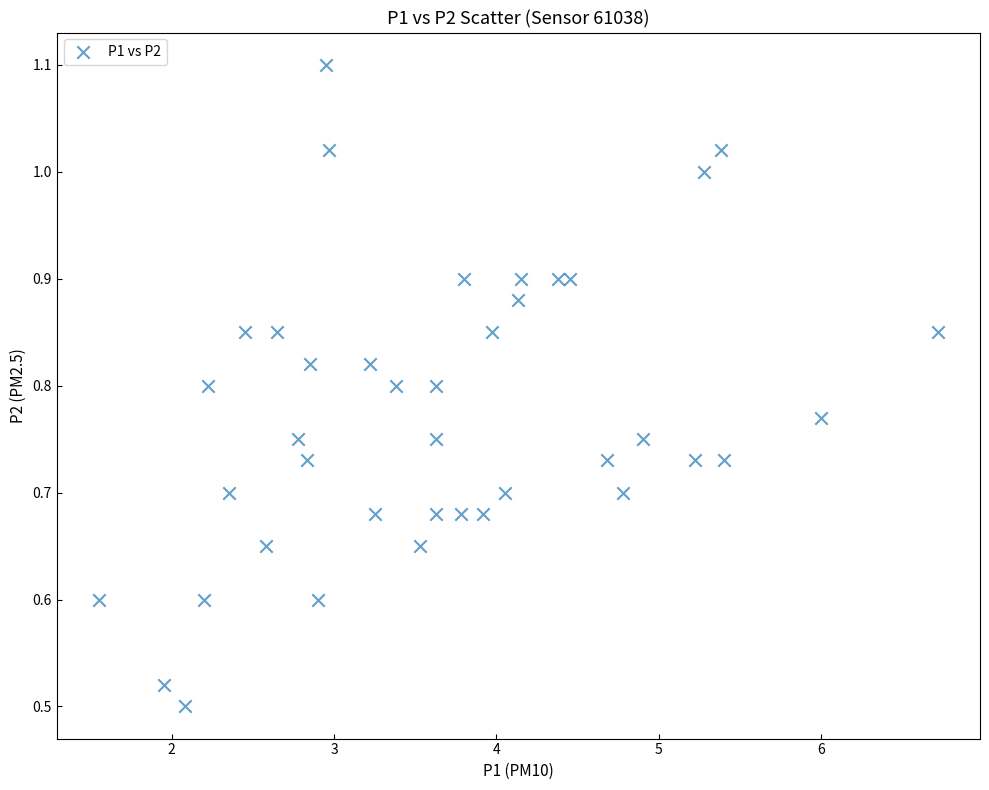

What is the range of Y values (max minus min)?

0.6